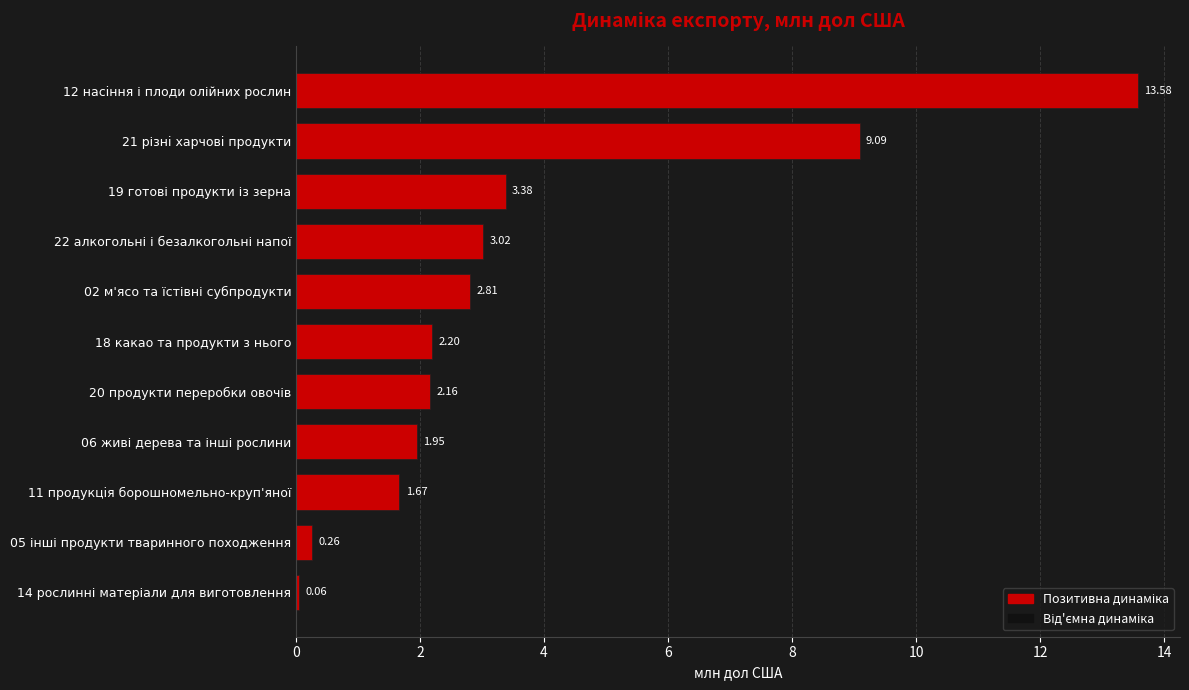

What is the greatest value displayed?

13.6